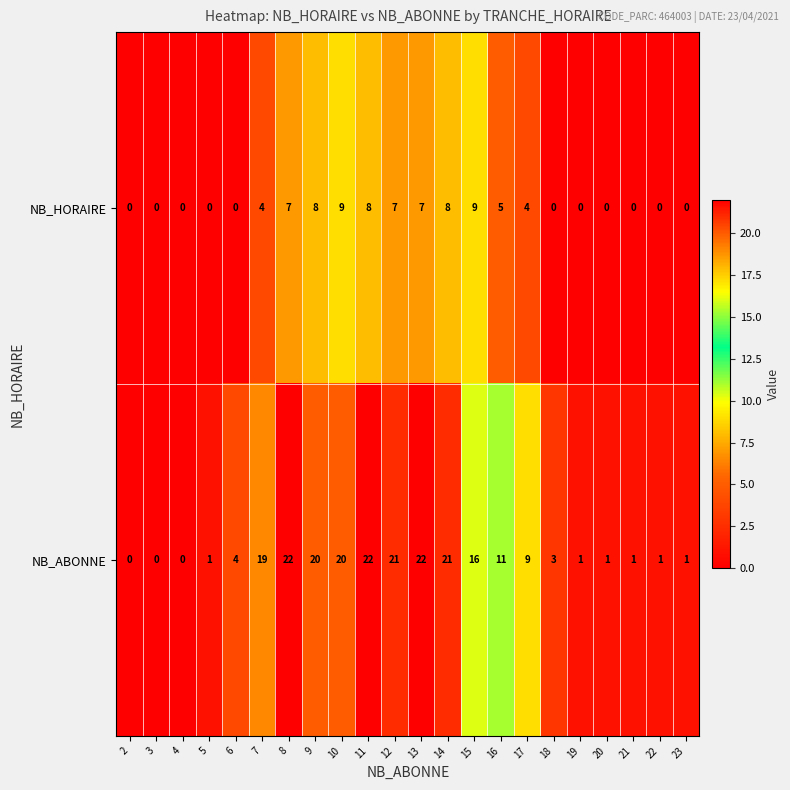

Rank the series by their average value, from lowest to highest.

NB_HORAIRE, NB_ABONNE